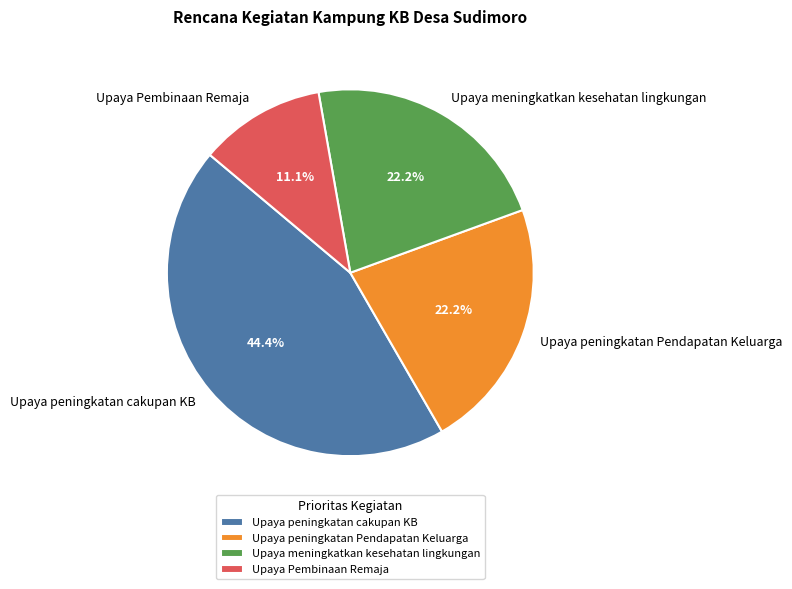

What is the ratio of the value at Upaya peningkatan cakupan KB to the value at Upaya Pembinaan Remaja?

4.0